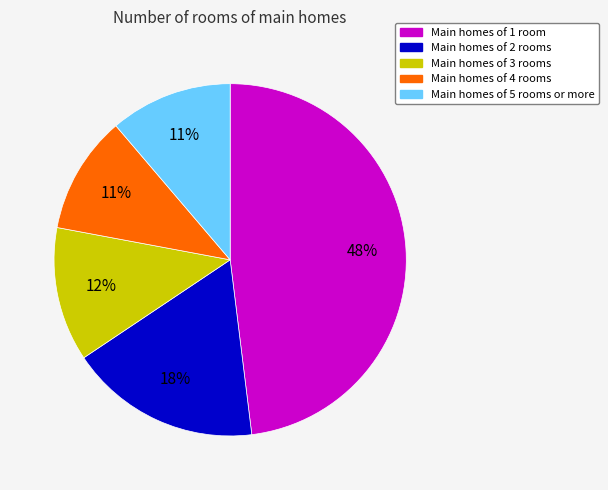

To the nearest percent, what is the average slice percentage?

20%